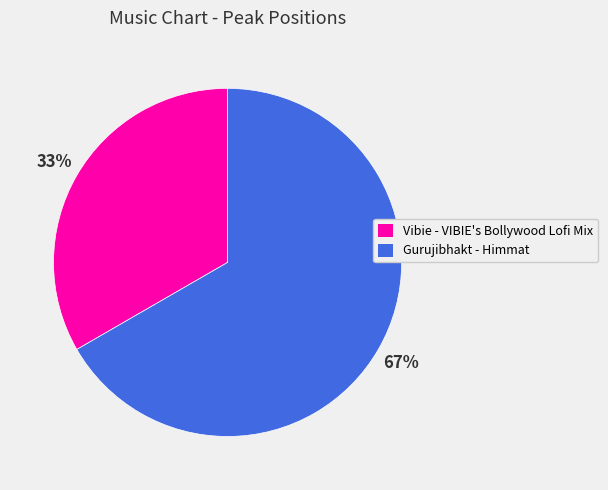

To the nearest percent, what portion does Vibie - VIBIE's Bollywood Lofi Mix represent?

33%